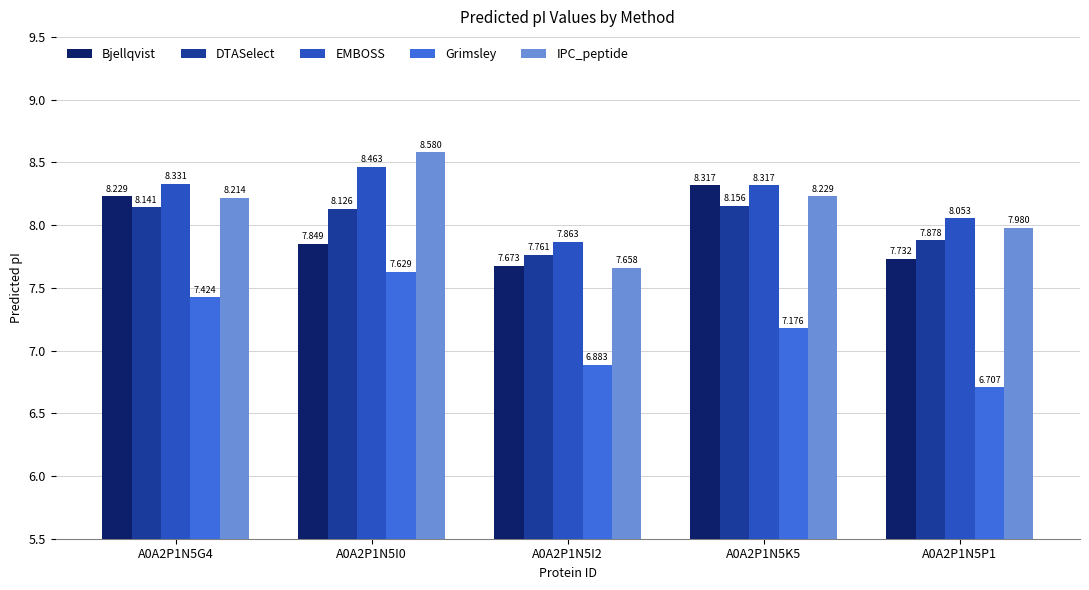

Where does the EMBOSS series first go above 8?

A0A2P1N5G4